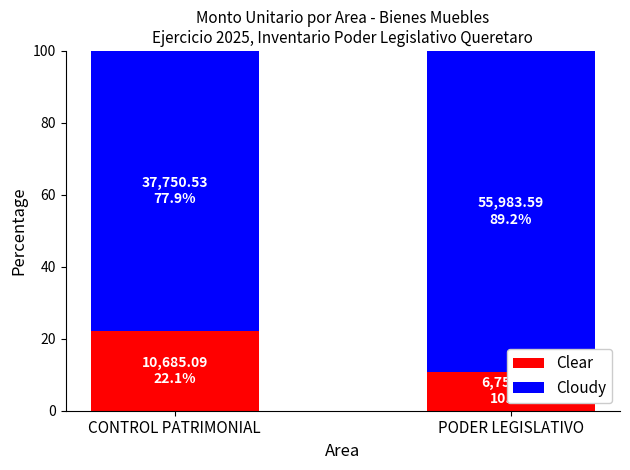

What position from the right is PODER LEGISLATIVO?

1